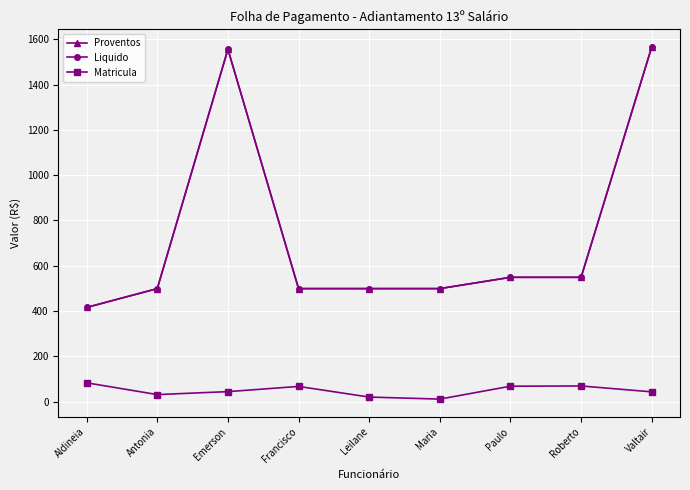

Which series changed the most between Leilane and Roberto?

Proventos